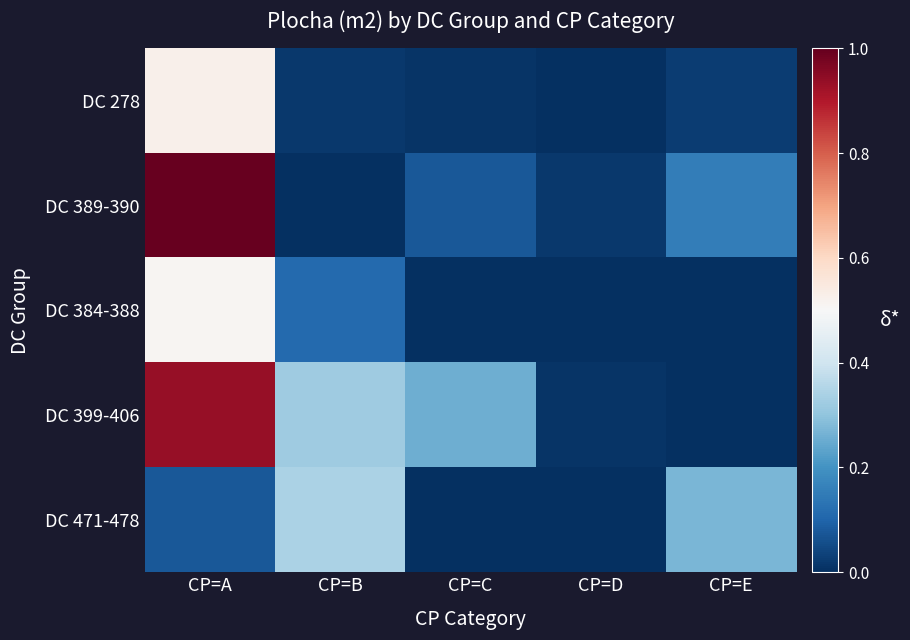

Reading left to right, transcribe all the data shown in this chart.

DC 278: CP=A=0.5	CP=B=0.0	CP=C=0.0	CP=D=0.0	CP=E=0.0
DC 389-390: CP=A=1.0	CP=B=0.0	CP=C=0.1	CP=D=0.0	CP=E=0.2
DC 384-388: CP=A=0.5	CP=B=0.1	CP=C=0.0	CP=D=0.0	CP=E=0.0
DC 399-406: CP=A=0.9	CP=B=0.3	CP=C=0.3	CP=D=0.0	CP=E=0.0
DC 471-478: CP=A=0.1	CP=B=0.3	CP=C=0.0	CP=D=0.0	CP=E=0.3